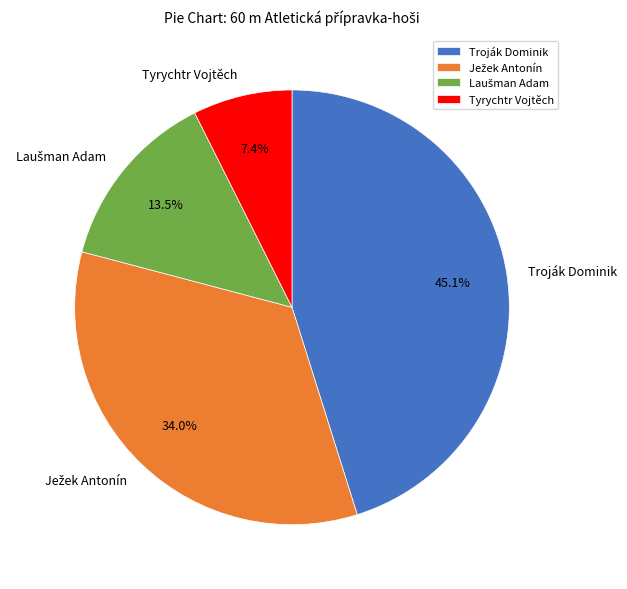

What is the largest slice in the pie chart?

Troják Dominik